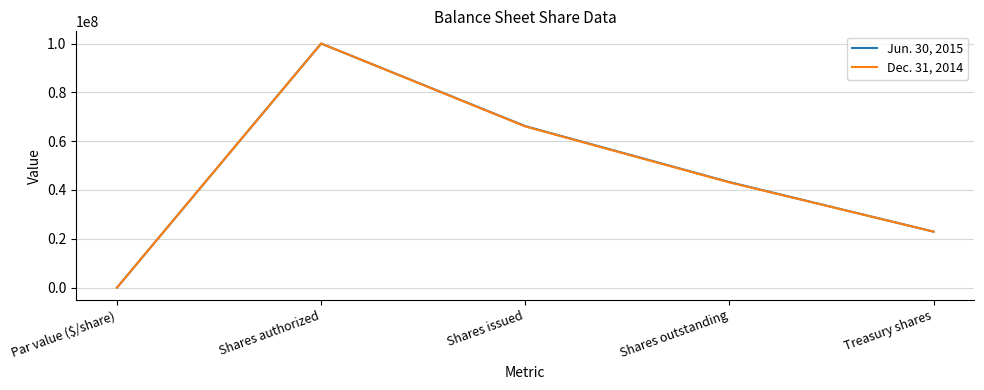

Which category has the lowest value across all series?

Par value ($/share)